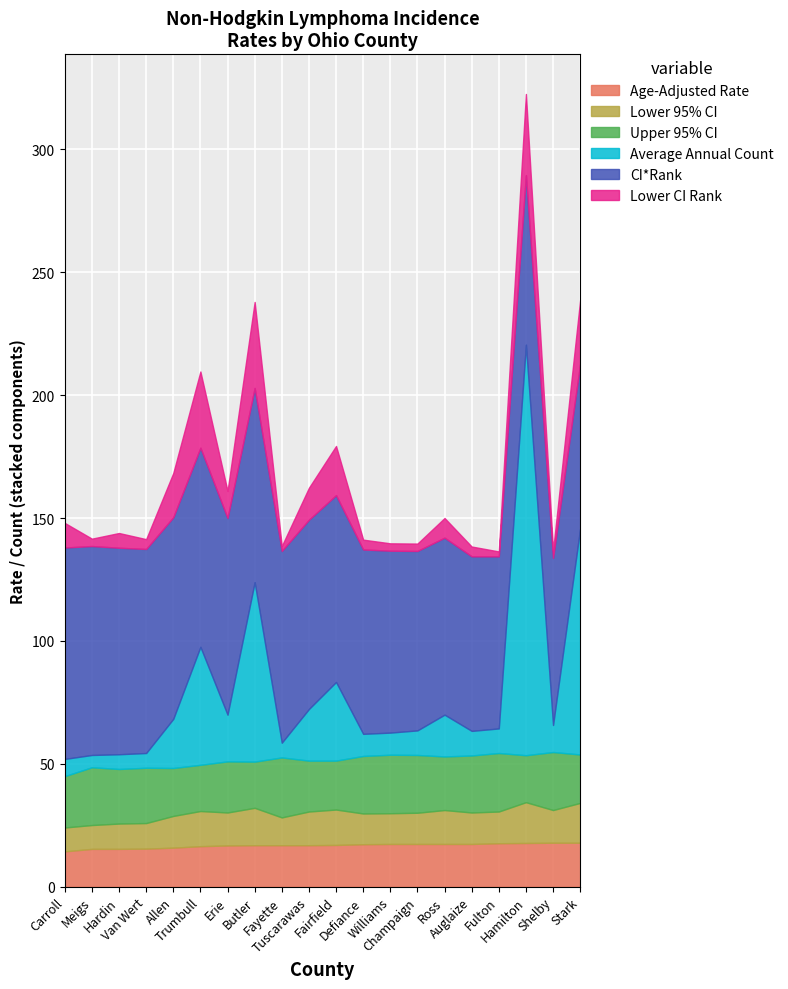

What is the label of the 5th point from the right?

Auglaize